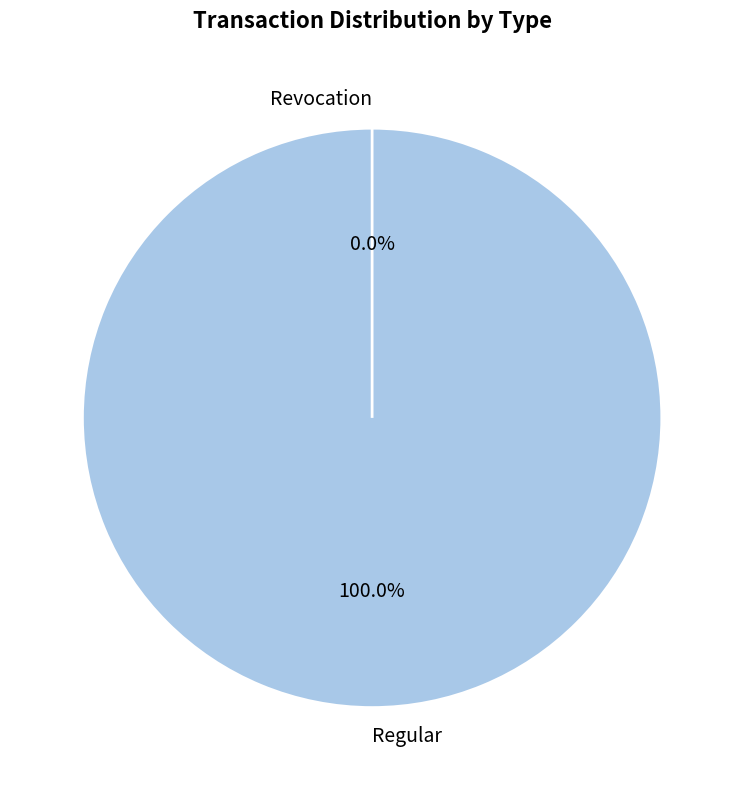

Combined, what portion of the pie is Regular and Revocation?

100.0%